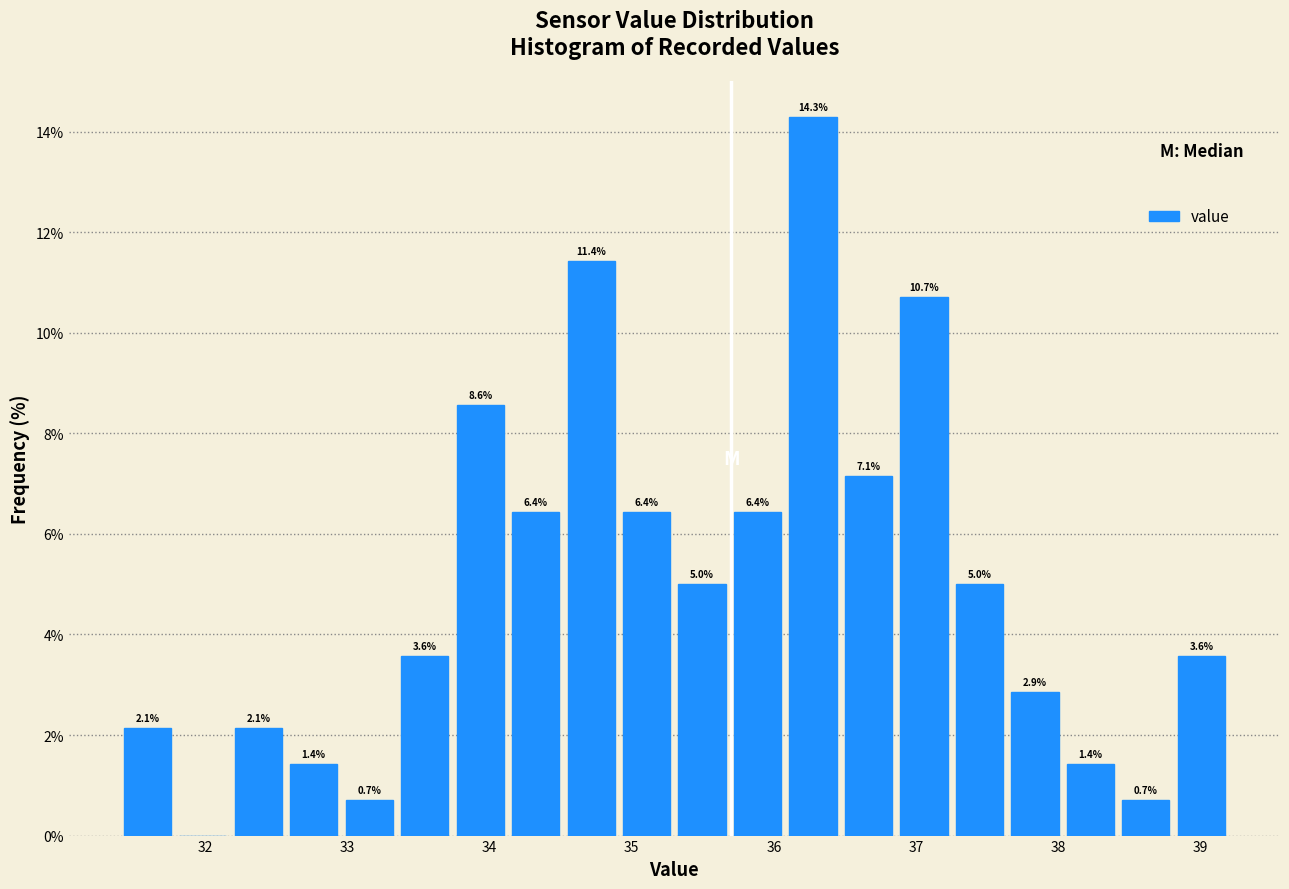

Read against the x-axis, roughly where is the centre of the tallest bar?

36.3